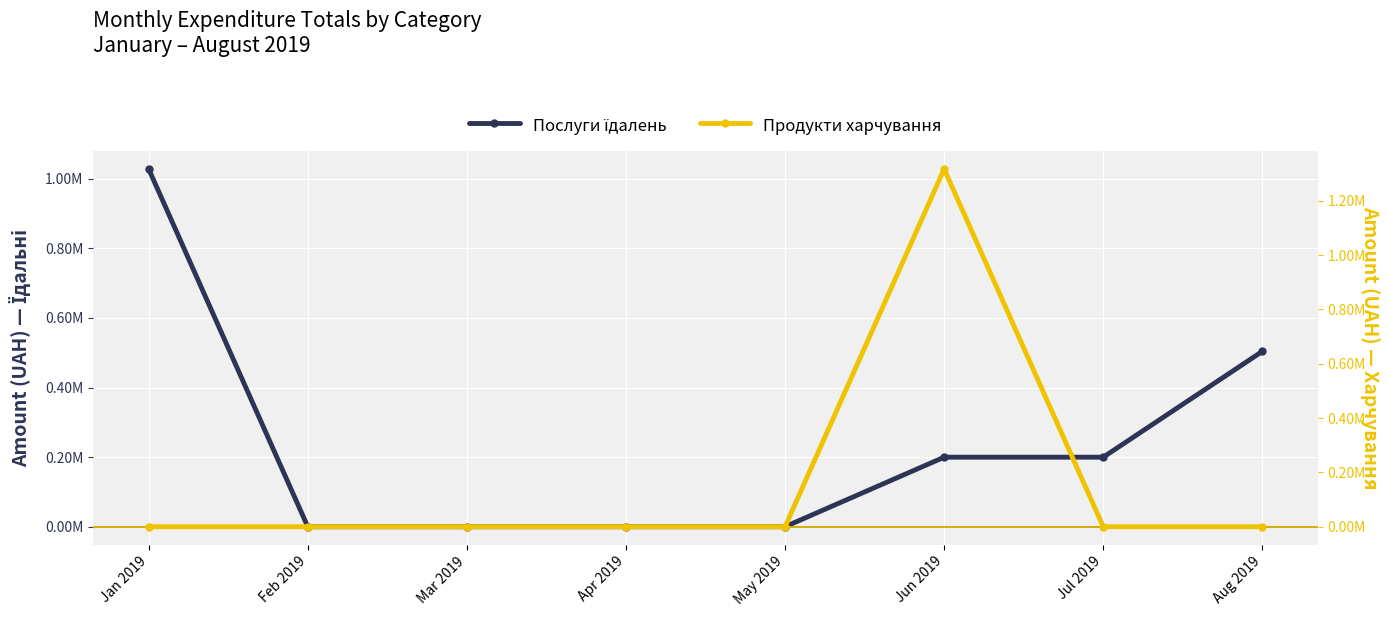

Is it true that Послуги їдалень equals 0.0 at Feb 2019?

True